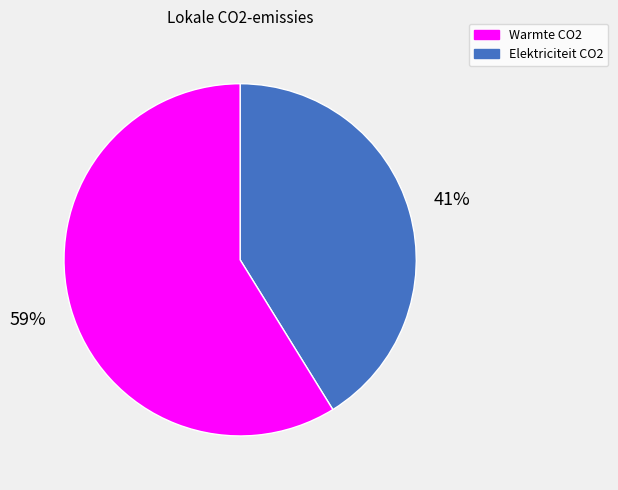

Is there a majority slice in this chart?

Yes